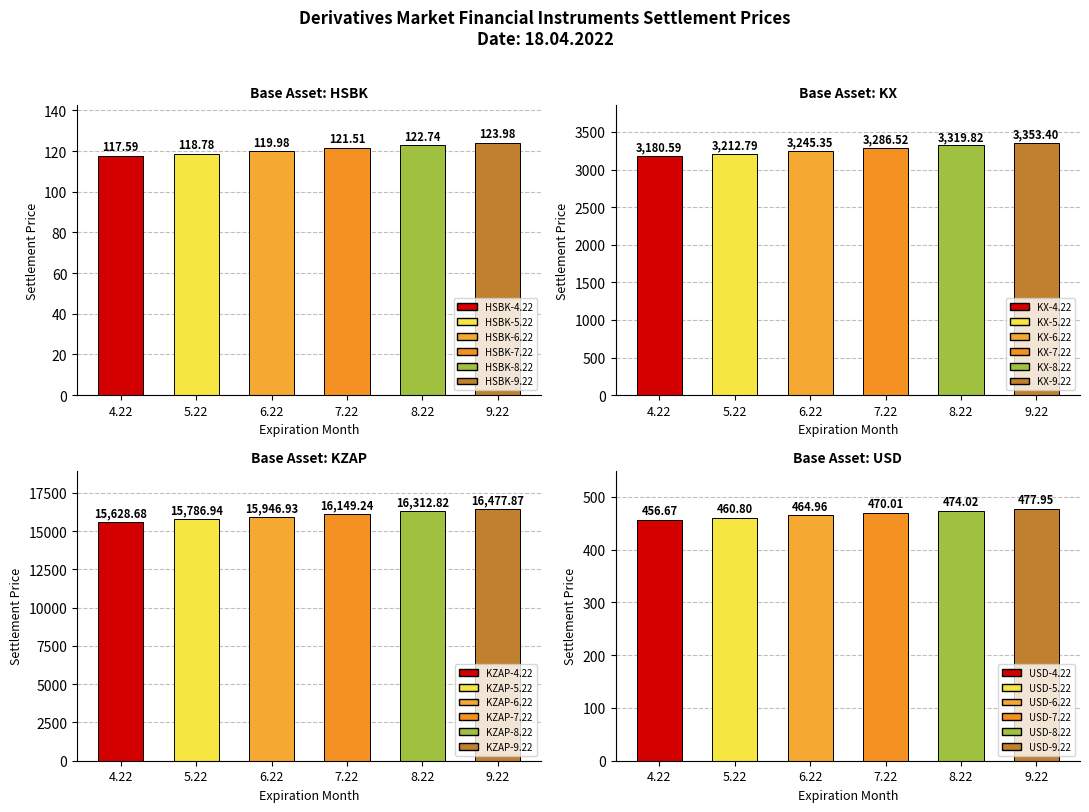

Is it true that KZAP equals 22755.4 at 9.22?

False